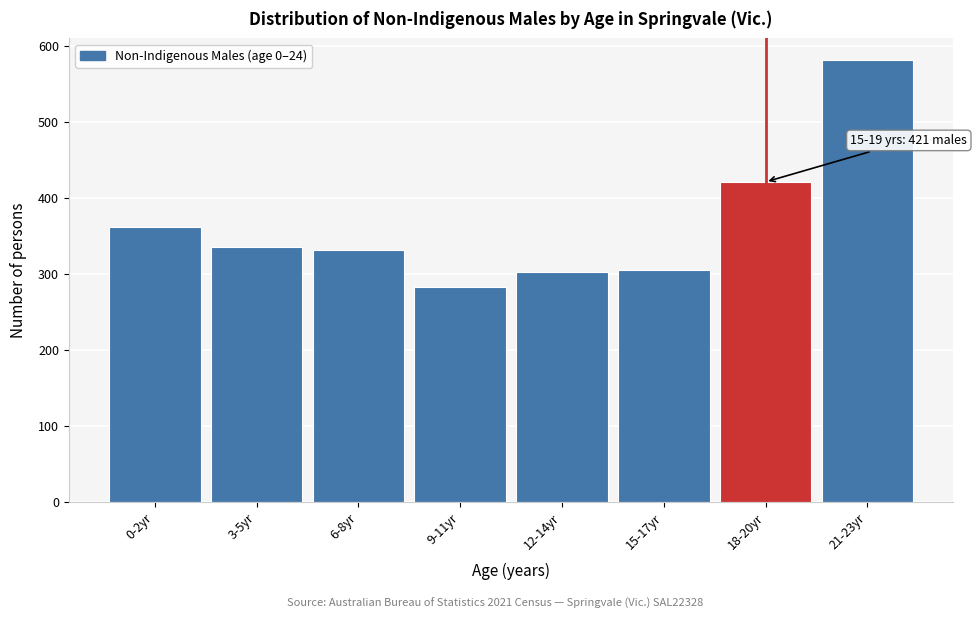

What is the smallest value displayed?

282